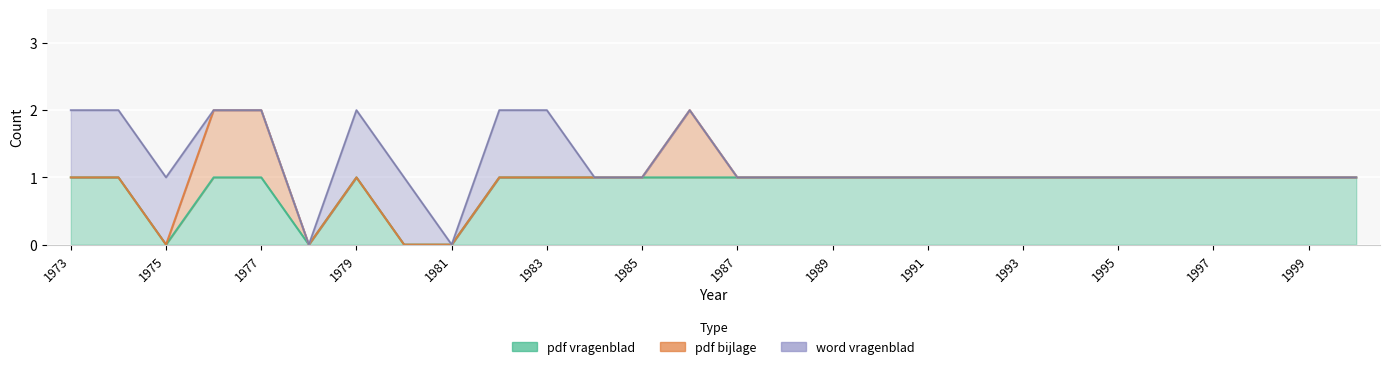

Between 1984 and 1988, which series saw the biggest shift?

pdf_vragenblad